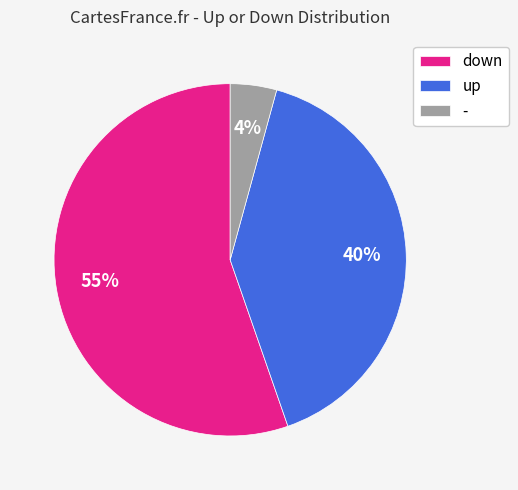

Is the sum of up and down greater than half?

Yes